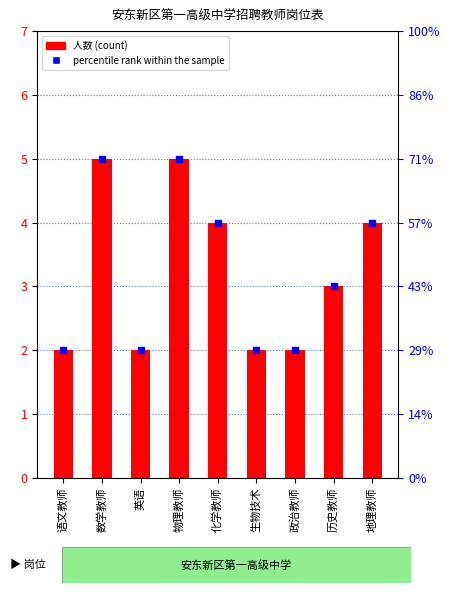

What are all the series names shown in the legend?

人数, percentile rank within the sample